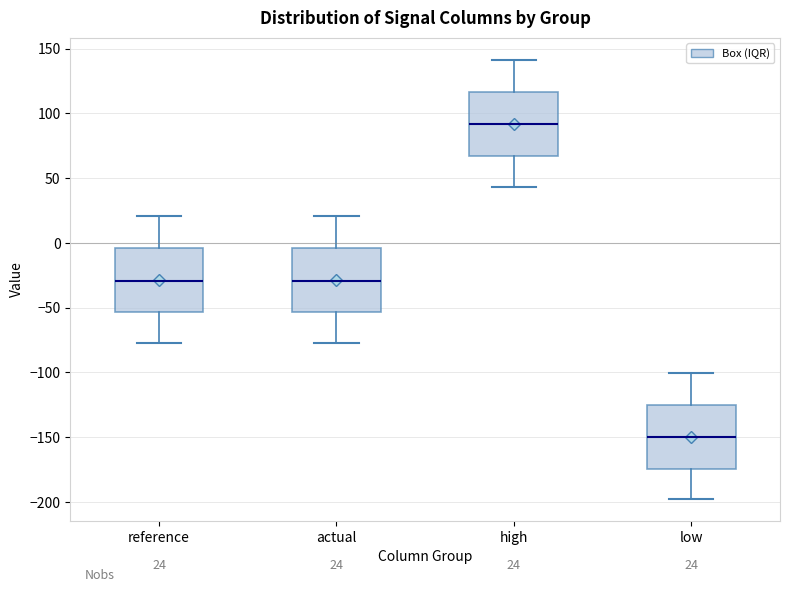

Which box has the lowest median line?

low